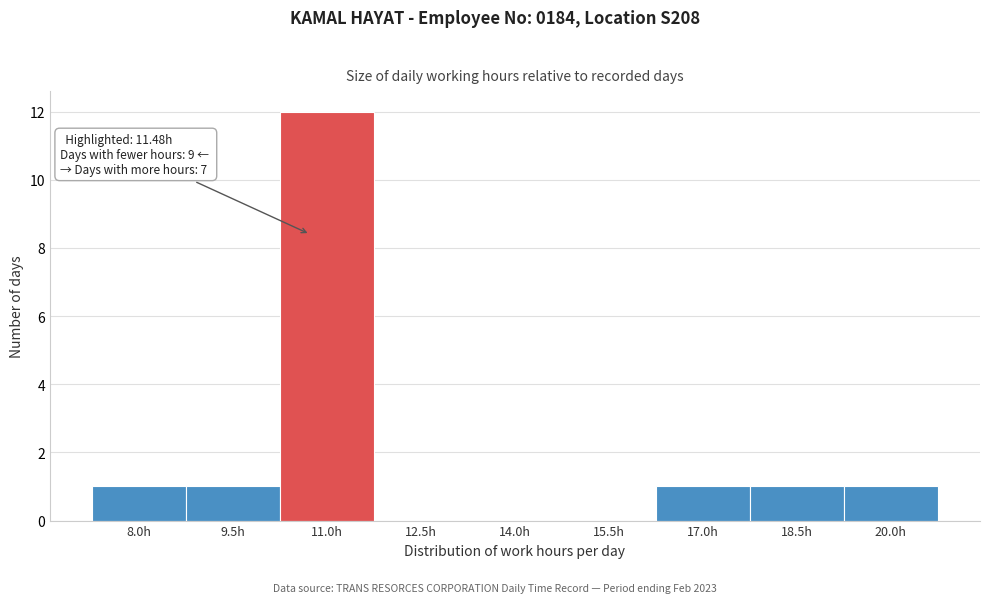

Reading left to right, extract all data points from this chart.

8.0h=1	9.5h=1	11.0h=12	12.5h=0	14.0h=0	15.5h=0	17.0h=1	18.5h=1	20.0h=1